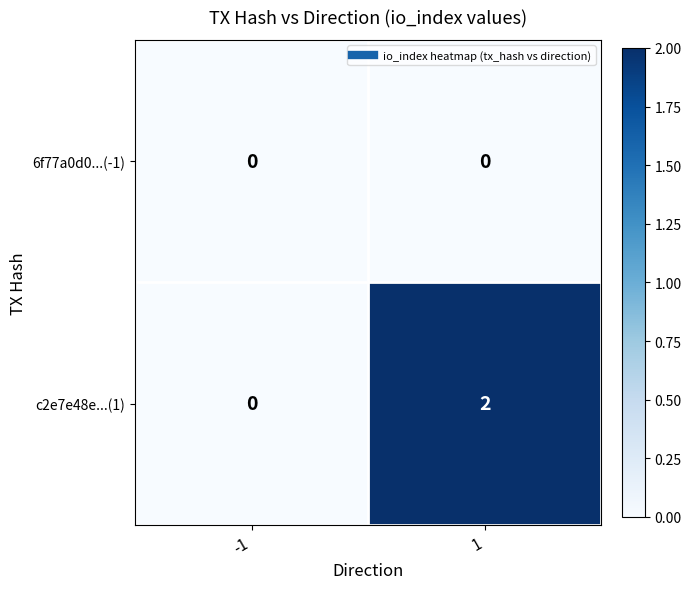

Rank the series by their maximum value, from lowest to highest.

6f77a0d0...(-1), c2e7e48e...(1)